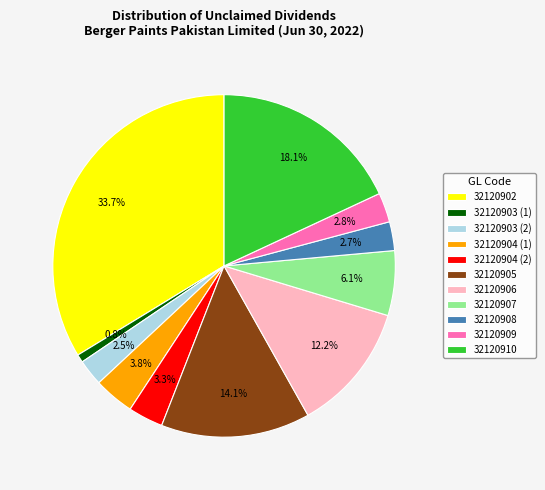

What is the largest slice in the pie chart?

32120902